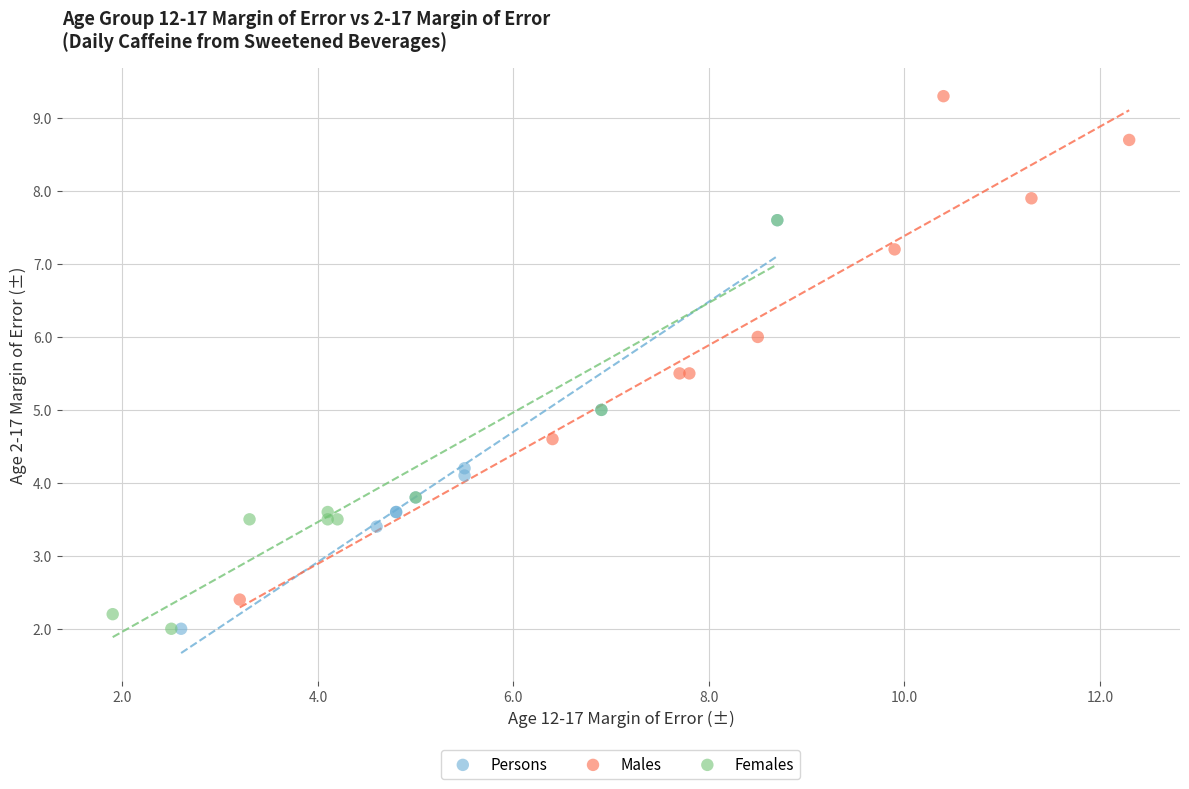

What are all the series names shown in the legend?

Persons, Males, Females